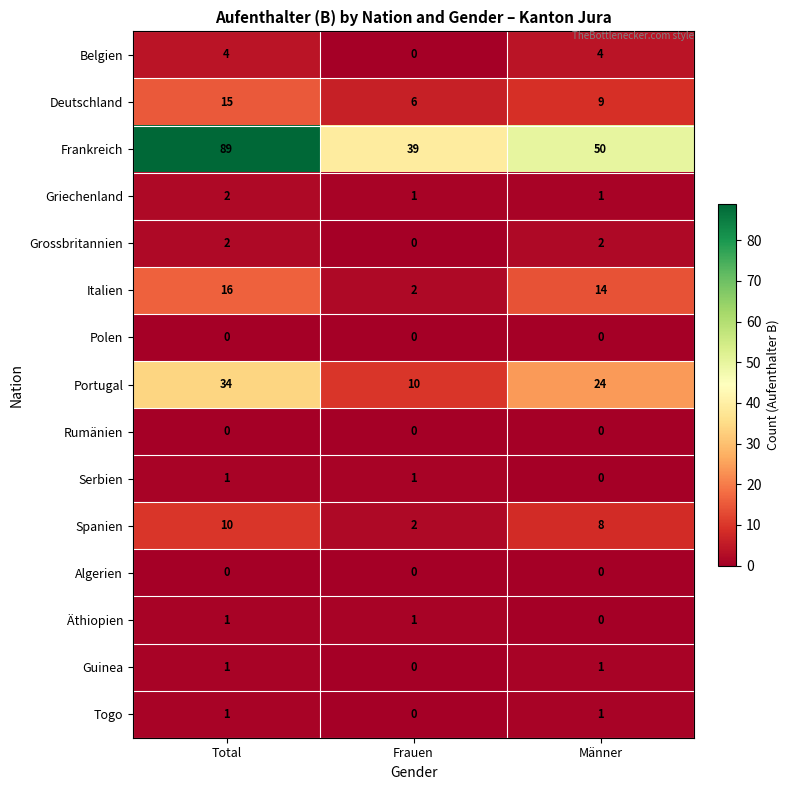

What is the sum of all Grossbritannien values?

4